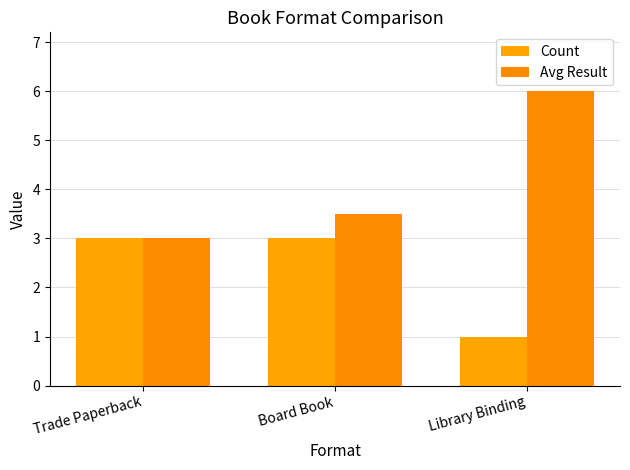

What is the maximum value shown in the chart?

6.0